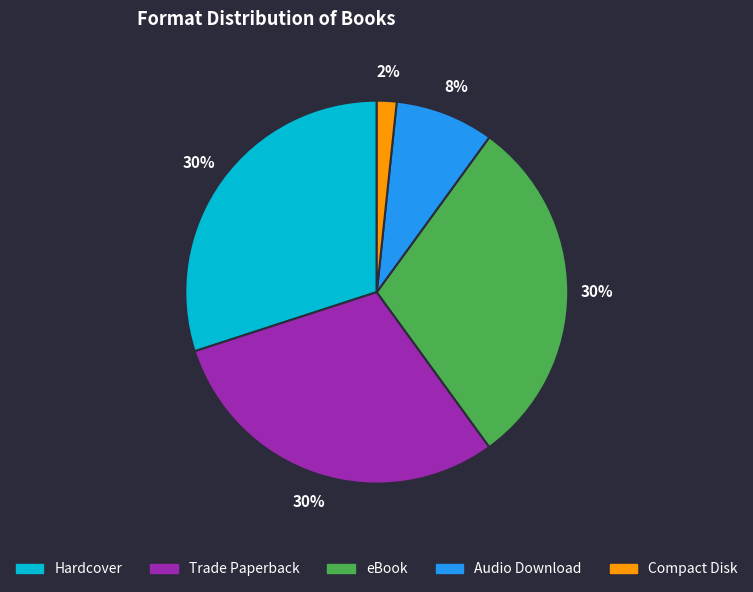

What percentage is the Compact Disk slice, to the nearest percent?

2%